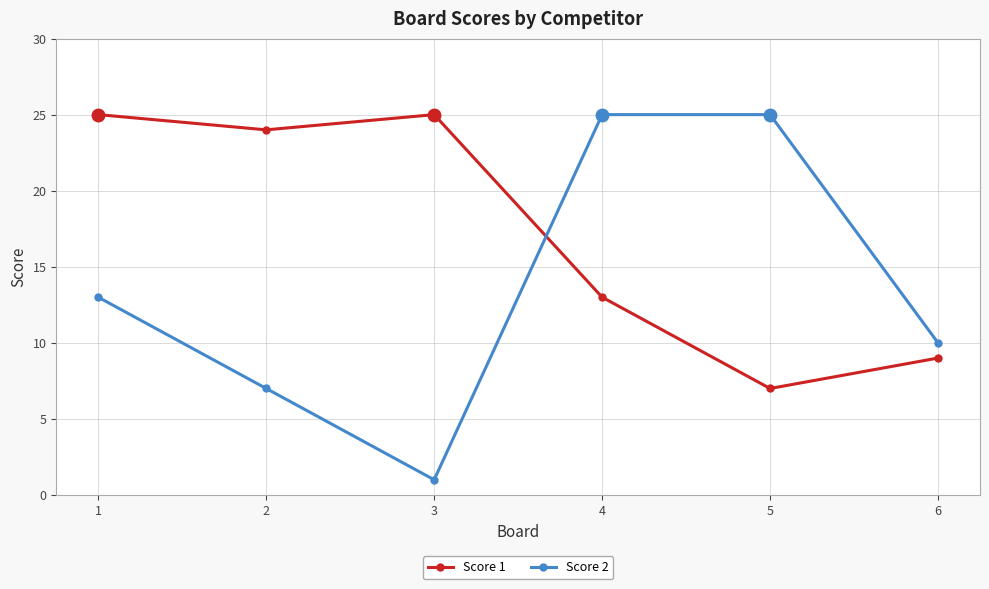

How many lines are shown in the chart?

2